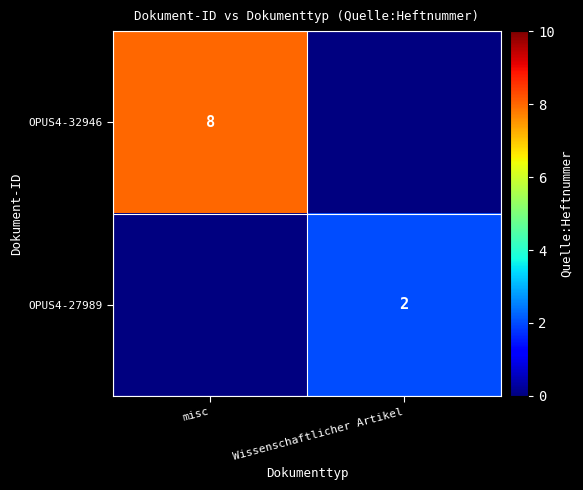

Count the number of data series in this chart.

2